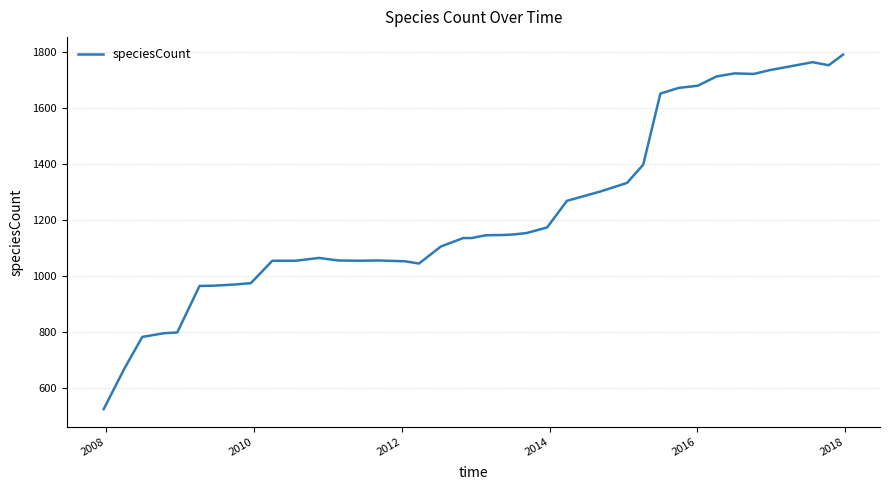

What is the greatest value displayed?

1791